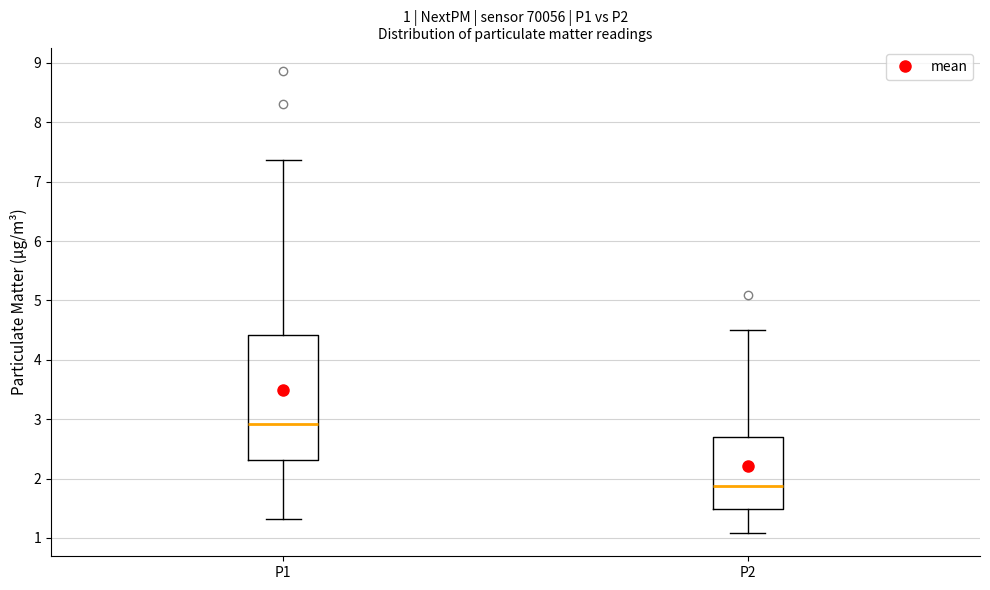

Comparing the boxes themselves (not the whiskers), which one is the tallest?

P1